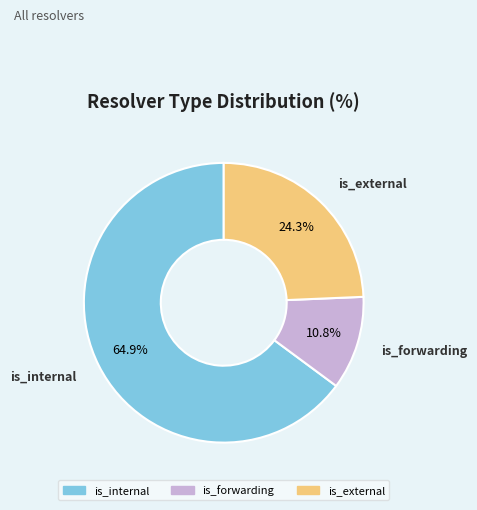

To the nearest percent, what is the average slice percentage?

33%